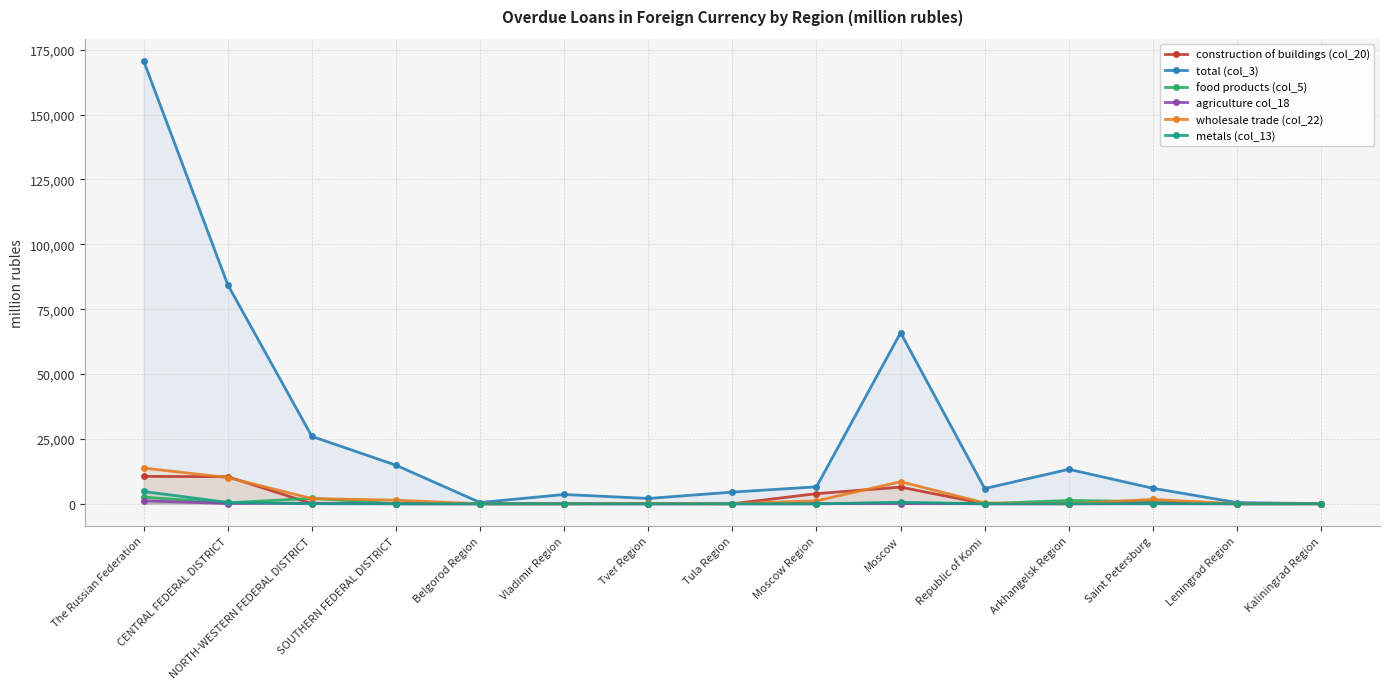

What is the difference between the second highest and second lowest values in the wholesale trade (col_22) series?

10106